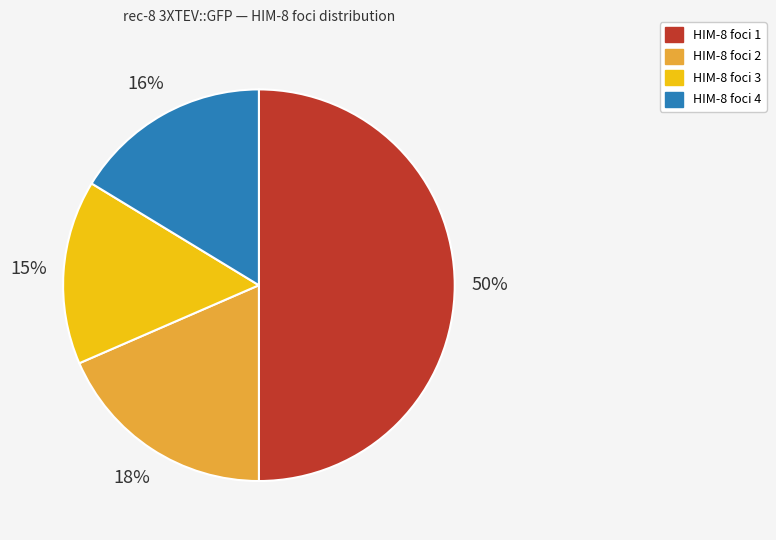

To the nearest percent, what is the difference between the largest and smallest slice percentages?

35%